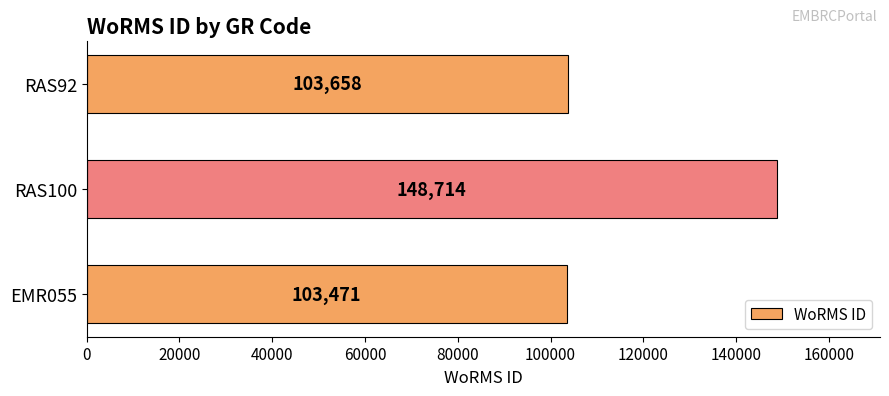

True or false: the data shows 103471 at EMR055.

True